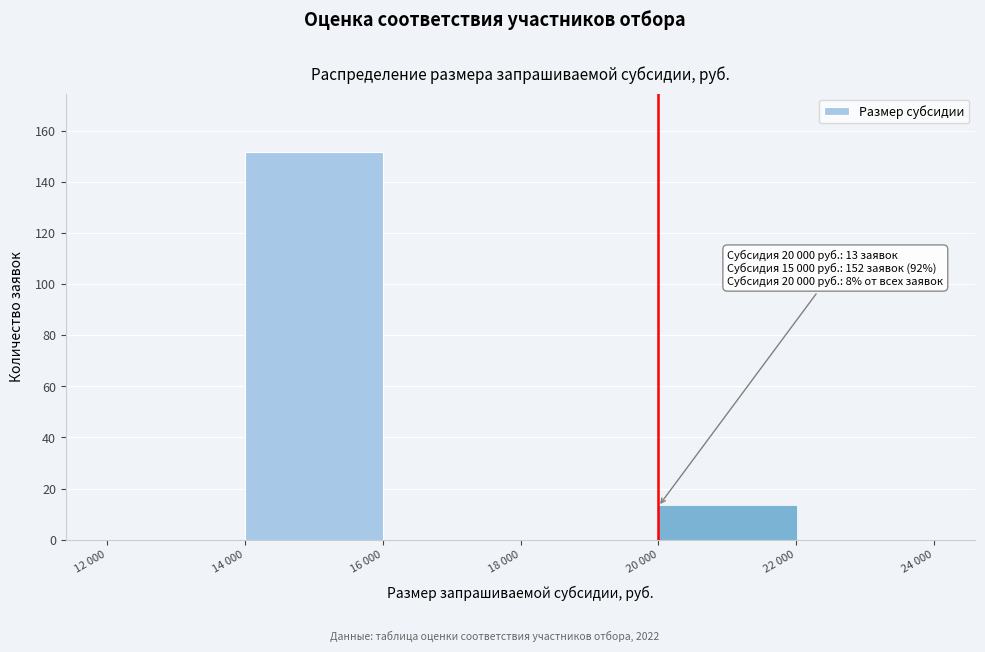

Reading right to left, transcribe all the data shown in this chart.

22 000=0	20 000=13	18 000=0	16 000=0	14 000=152	12 000=0